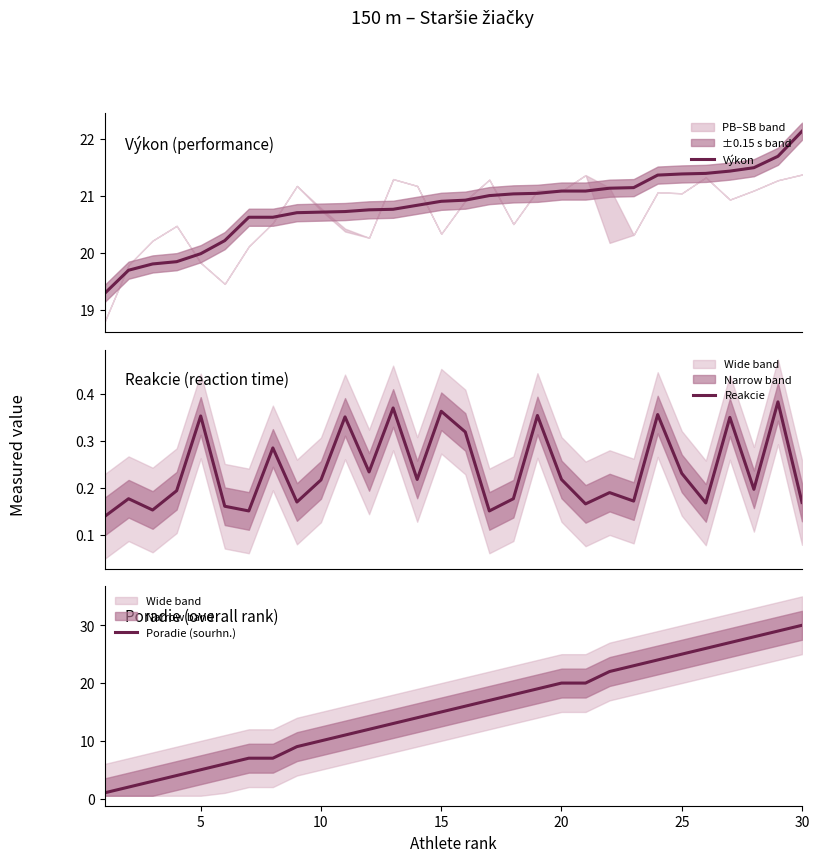

What is the minimum value for Výkon?

19.3